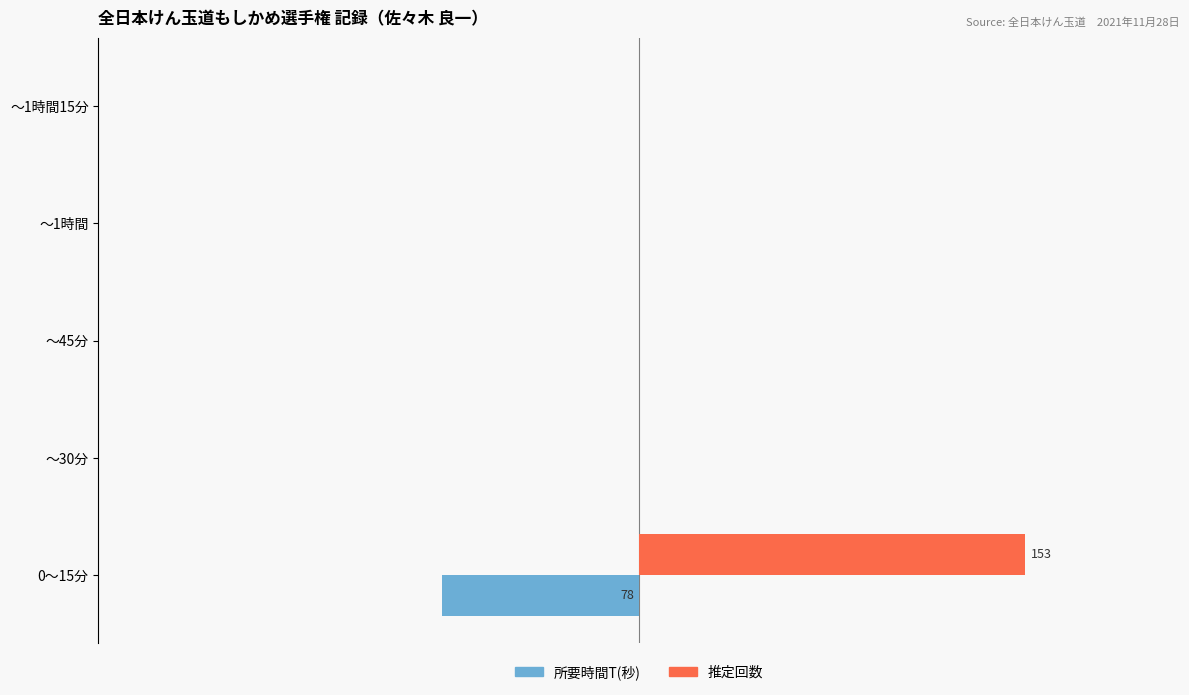

Which series has the widest spread of values?

推定回数